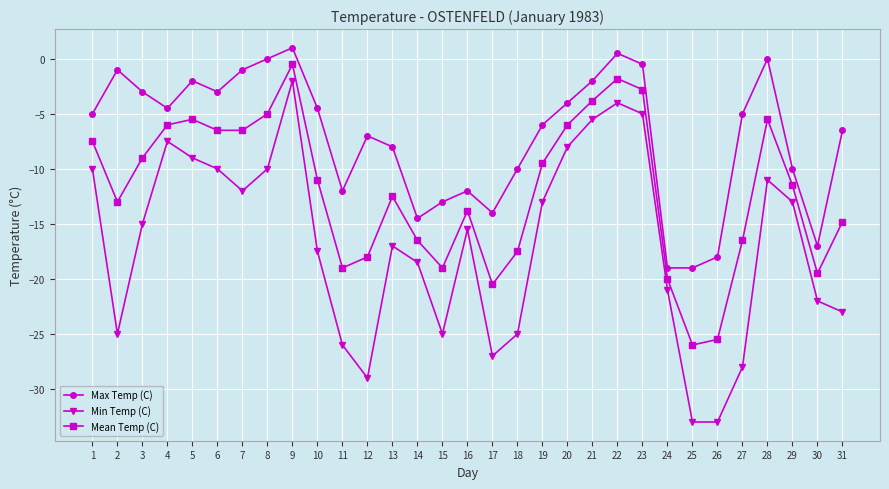

True or false: Mean Temp (C) and Min Temp (C) cross at least once.

False